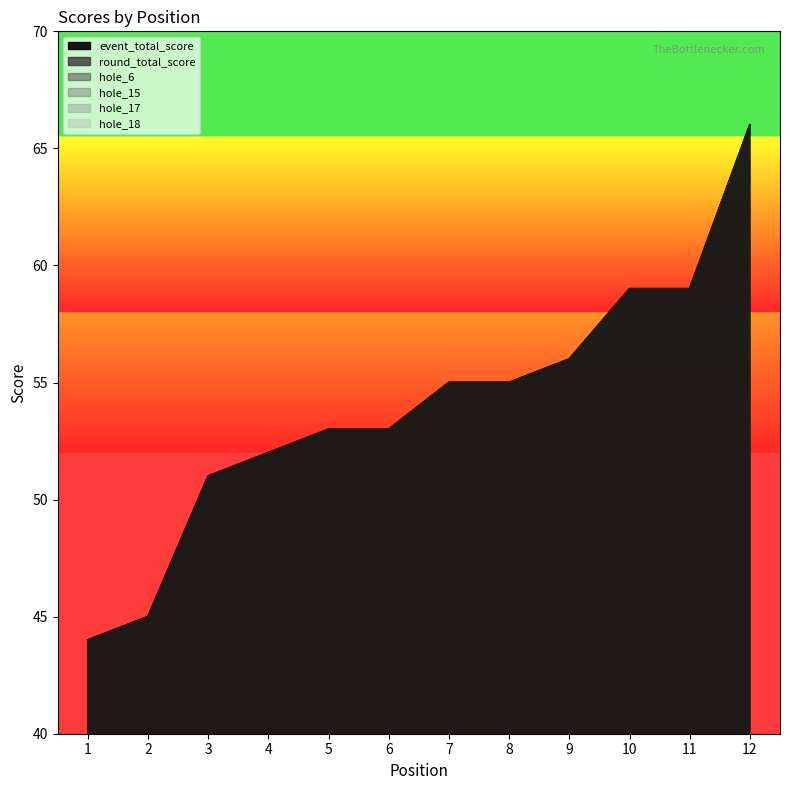

Reading right to left, transcribe all the data shown in this chart.

event_total_score: 66	59	59	56	55	55	53	53	52	51	45	44
round_total_score: 66	59	59	56	55	55	53	53	52	51	45	44
hole_6: 5	3	5	4	3	3	3	3	3	2	2	2
hole_15: 5	3	2	2	3	4	3	3	3	3	2	2
hole_17: 3	5	5	3	3	4	4	2	4	4	3	3
hole_18: 5	6	4	5	5	5	4	3	3	4	3	3